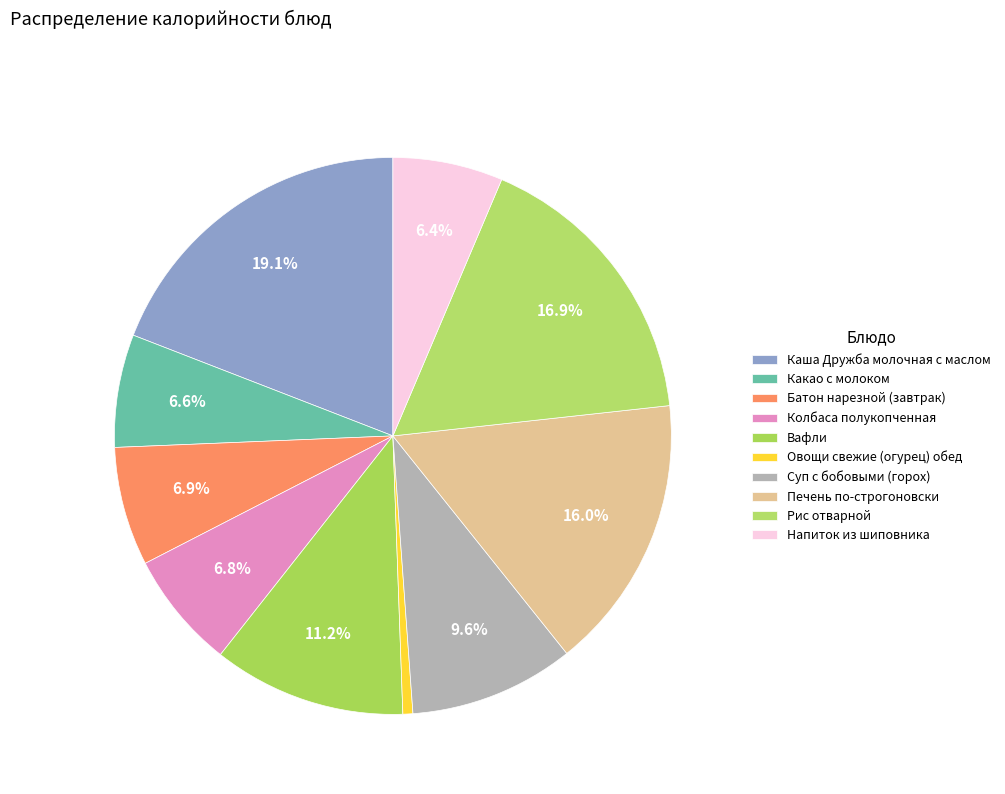

Count the number of slices in the pie.

10